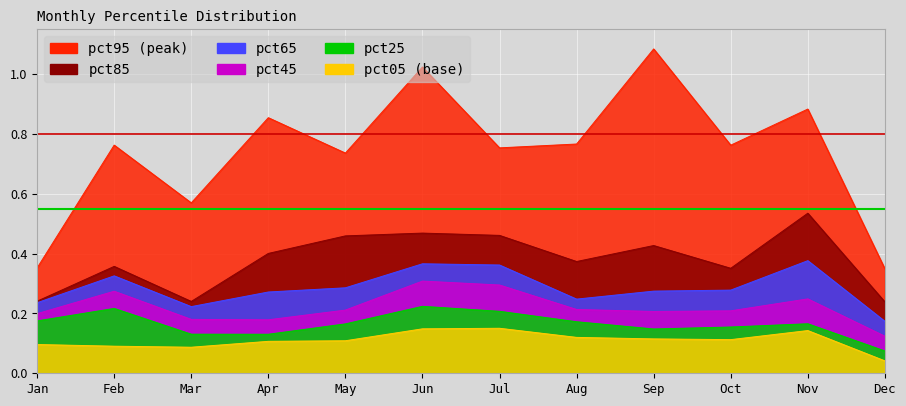

Is it true that pct65 equals 0.3 at Feb?

True